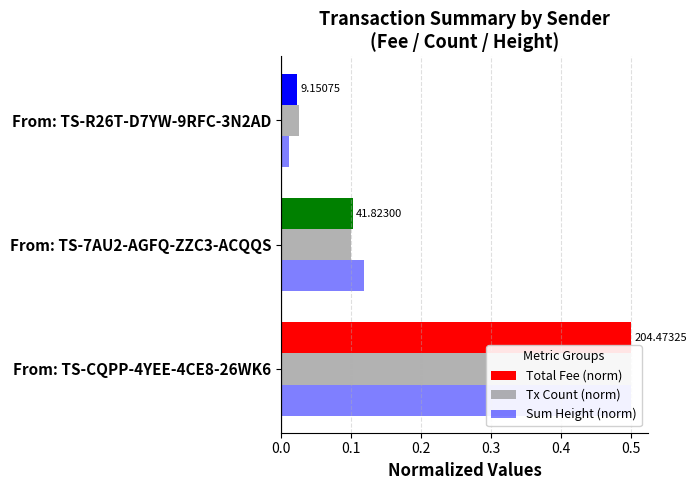

The Total Fee (norm) series shows 0.1 at From: TS-7AU2-AGFQ-ZZC3-ACQQS. True or false?

True